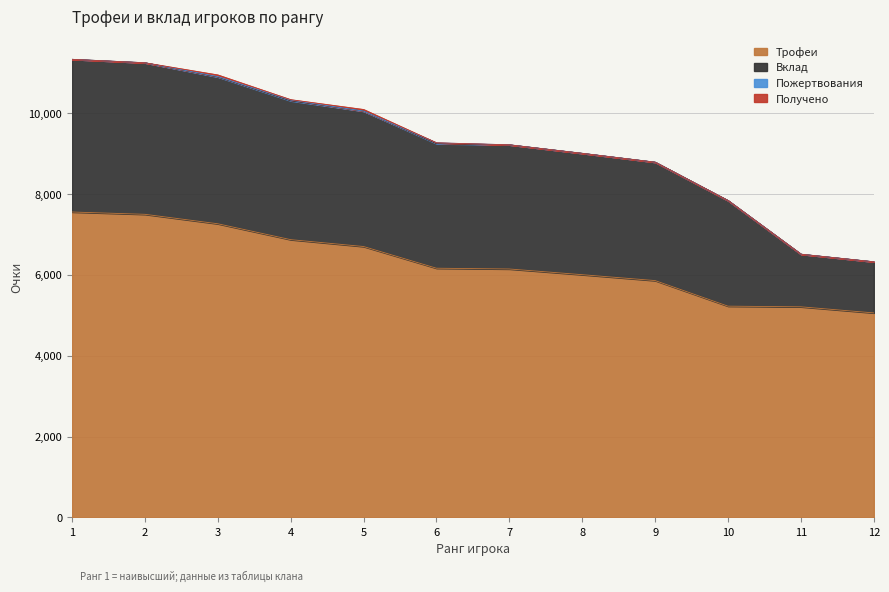

Which series has the largest total across all categories?

Трофеи